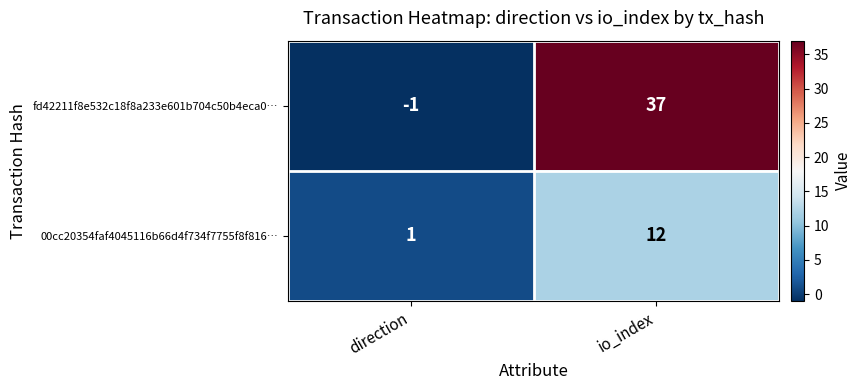

Reading left to right, what are all the values shown in this chart?

fd42211f8e532c18f8a233e601b704c50b4eca0…: direction=-1	io_index=37
00cc20354faf4045116b66d4f734f7755f8f816…: direction=1	io_index=12